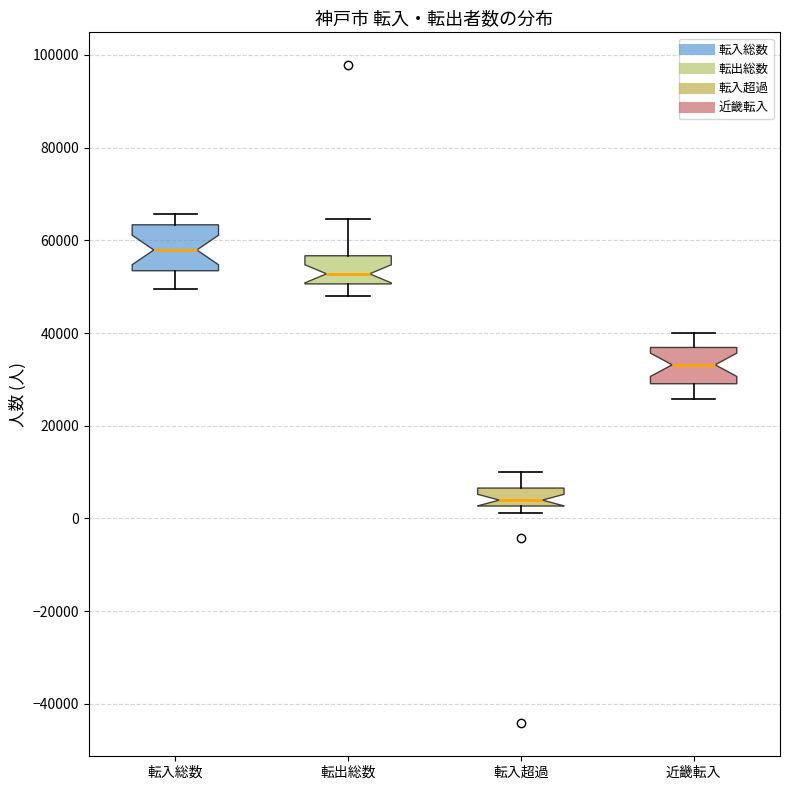

Where does the median line of the box for 転出総数 sit on the y-axis? The values are not printed on the chart, so give them approximately, as read against the axis.

52000